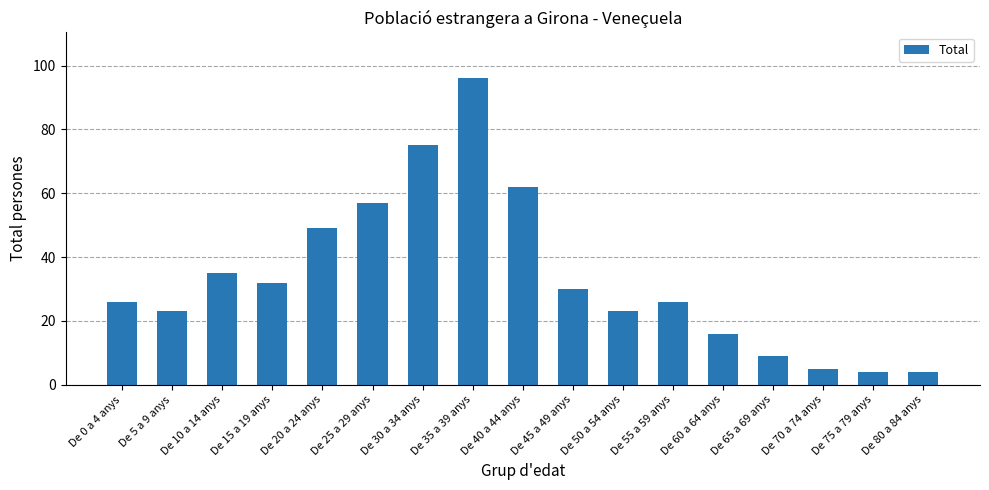

Approximately how many times larger is the value at De 55 a 59 anys compared to De 25 a 29 anys?

0.5